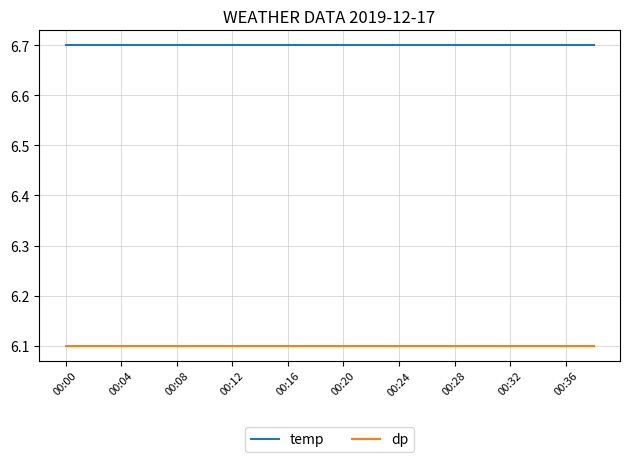

Which series has the largest total across all categories?

temp